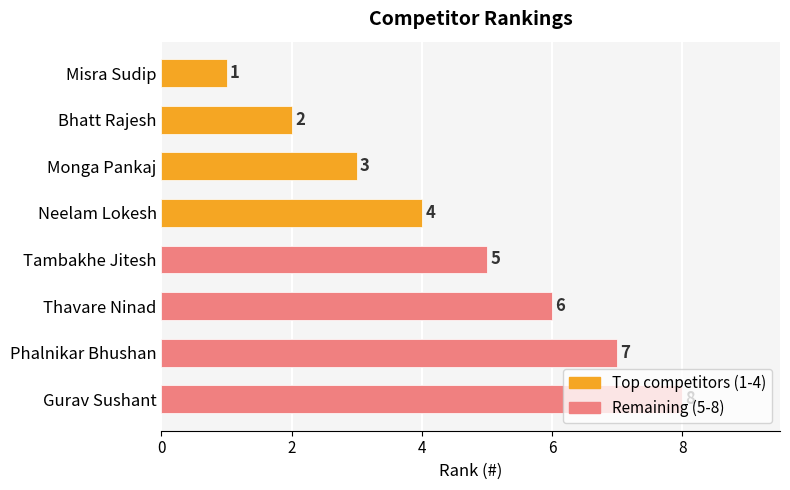

What is the ratio of the value at Neelam Lokesh to the value at Phalnikar Bhushan?

0.6